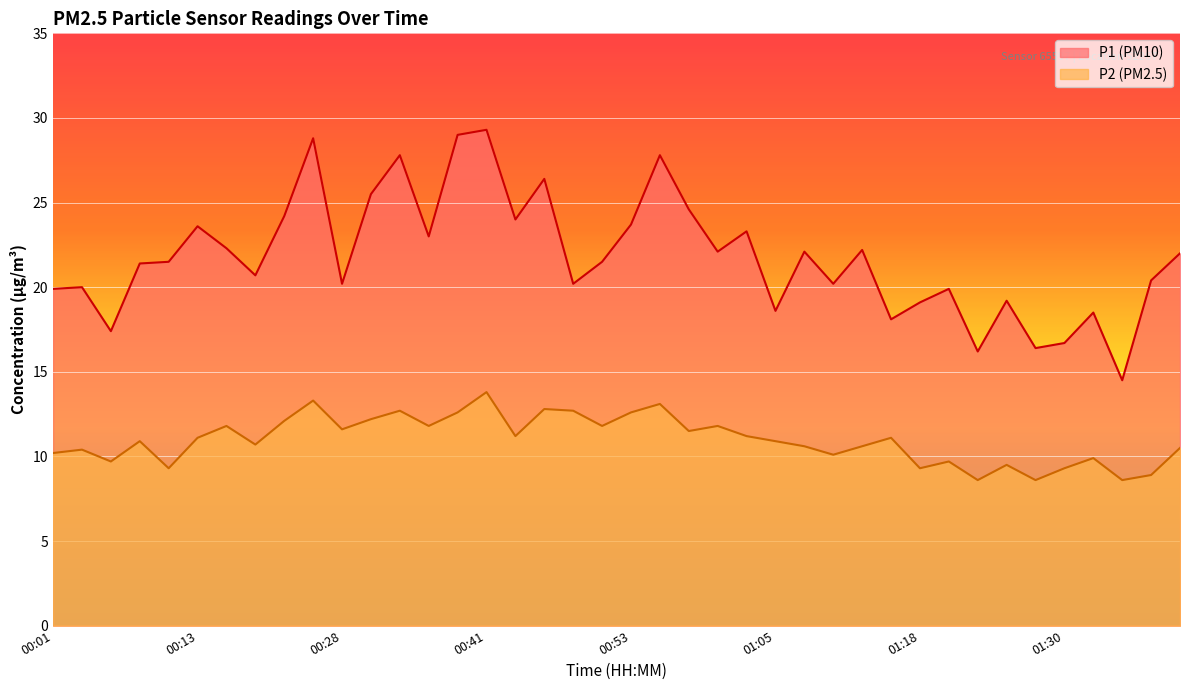

What is the difference between the second highest and minimum values in the P1 series?

14.5